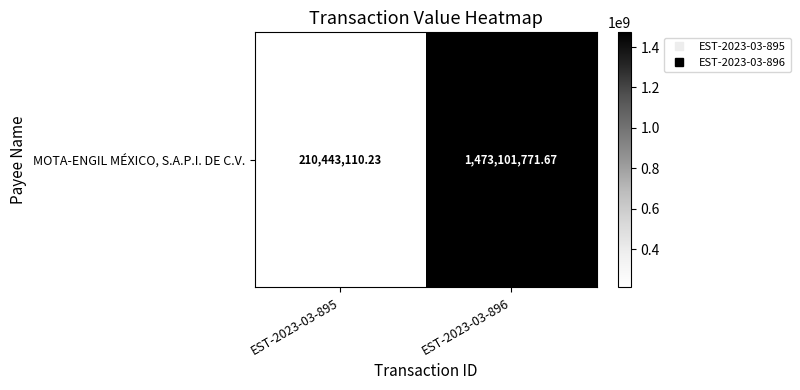

What is the difference between the values at EST-2023-03-895 and EST-2023-03-896?

1262658661.4